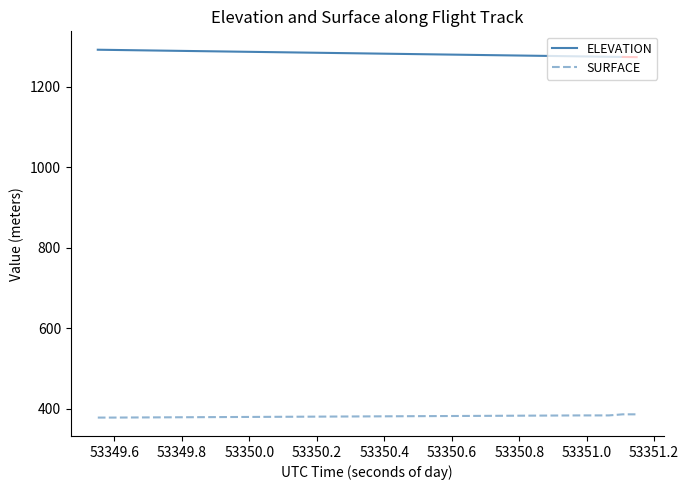

How many interior local peaks (higher than both neighbors) does the data have?

1